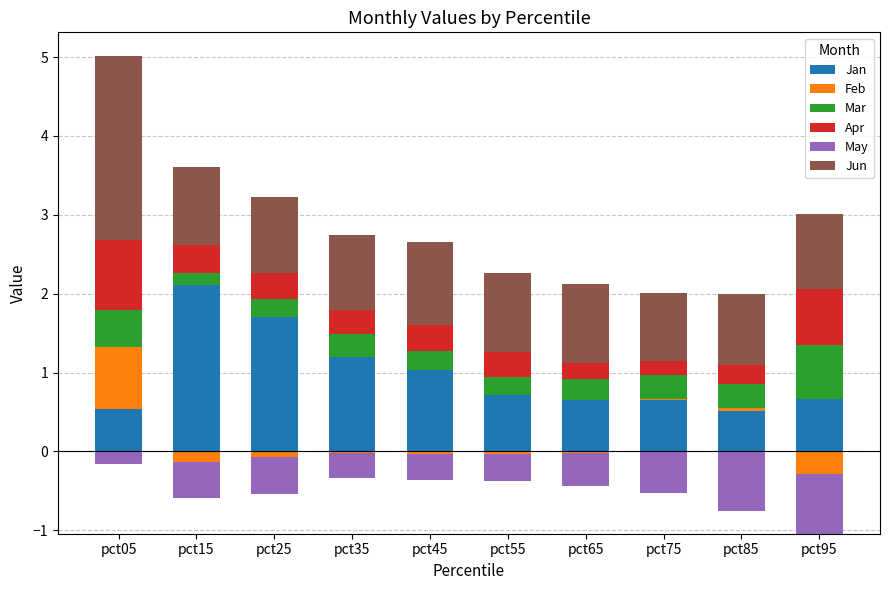

Which series changed the most between pct35 and pct75?

Jan